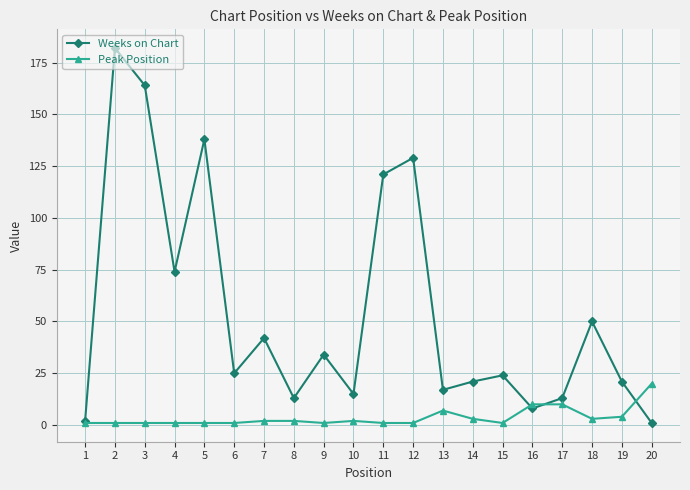

True or false: Weeks on Chart has a value of 25 at 6.

True